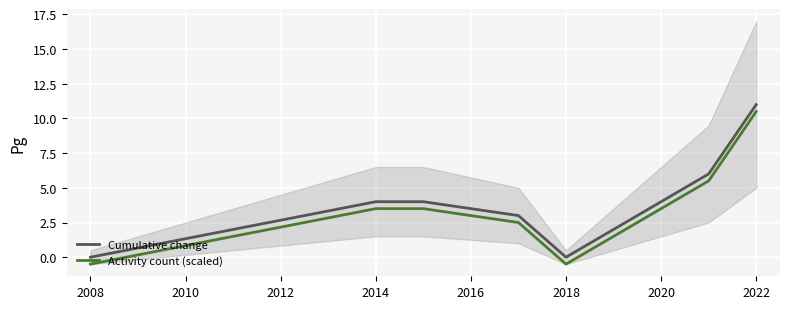

How many data points does each series have?

8